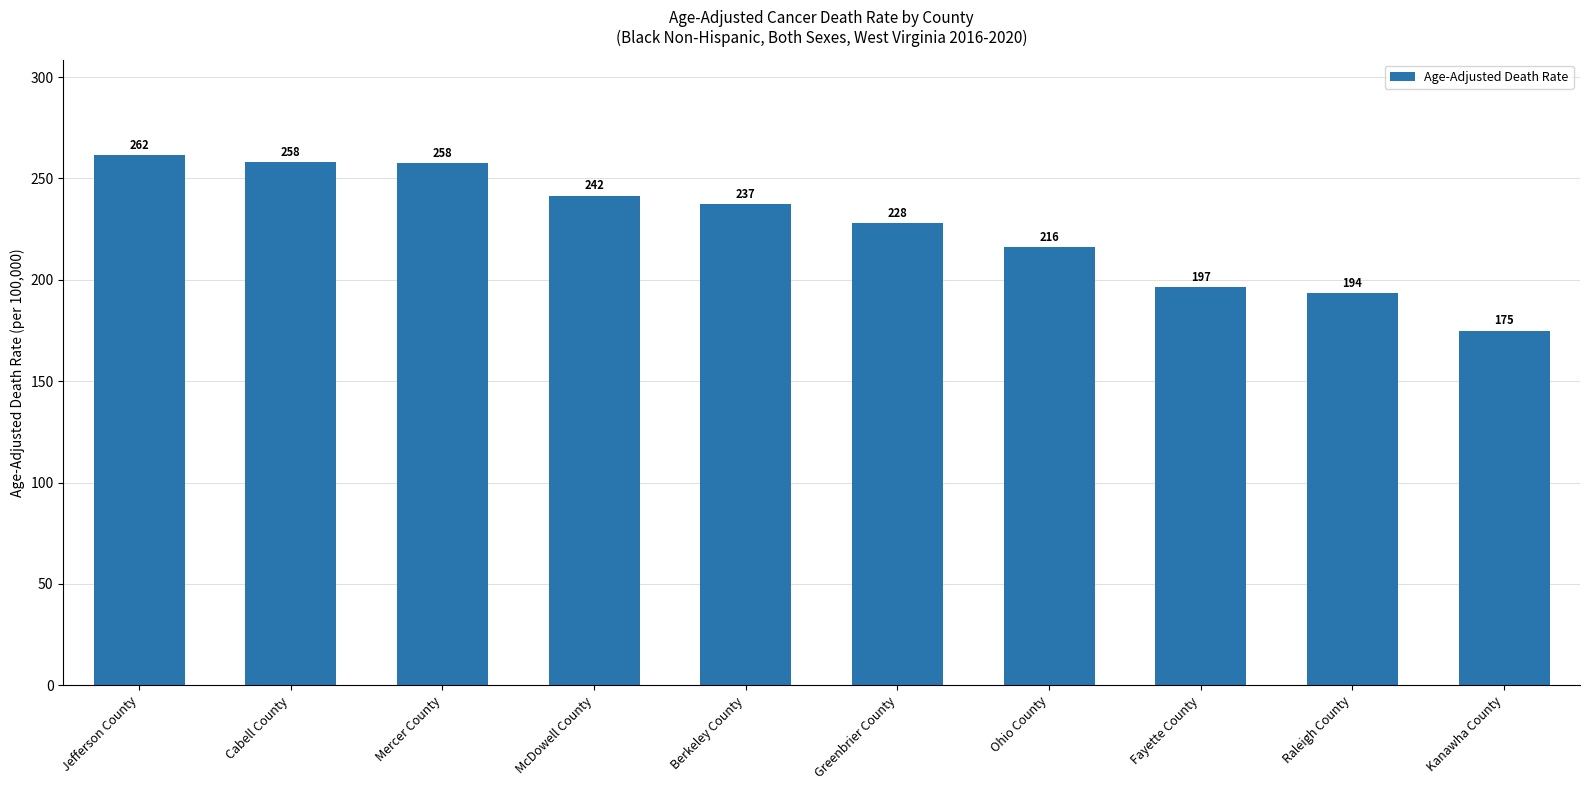

At which label is the value closest to 218?

Ohio County